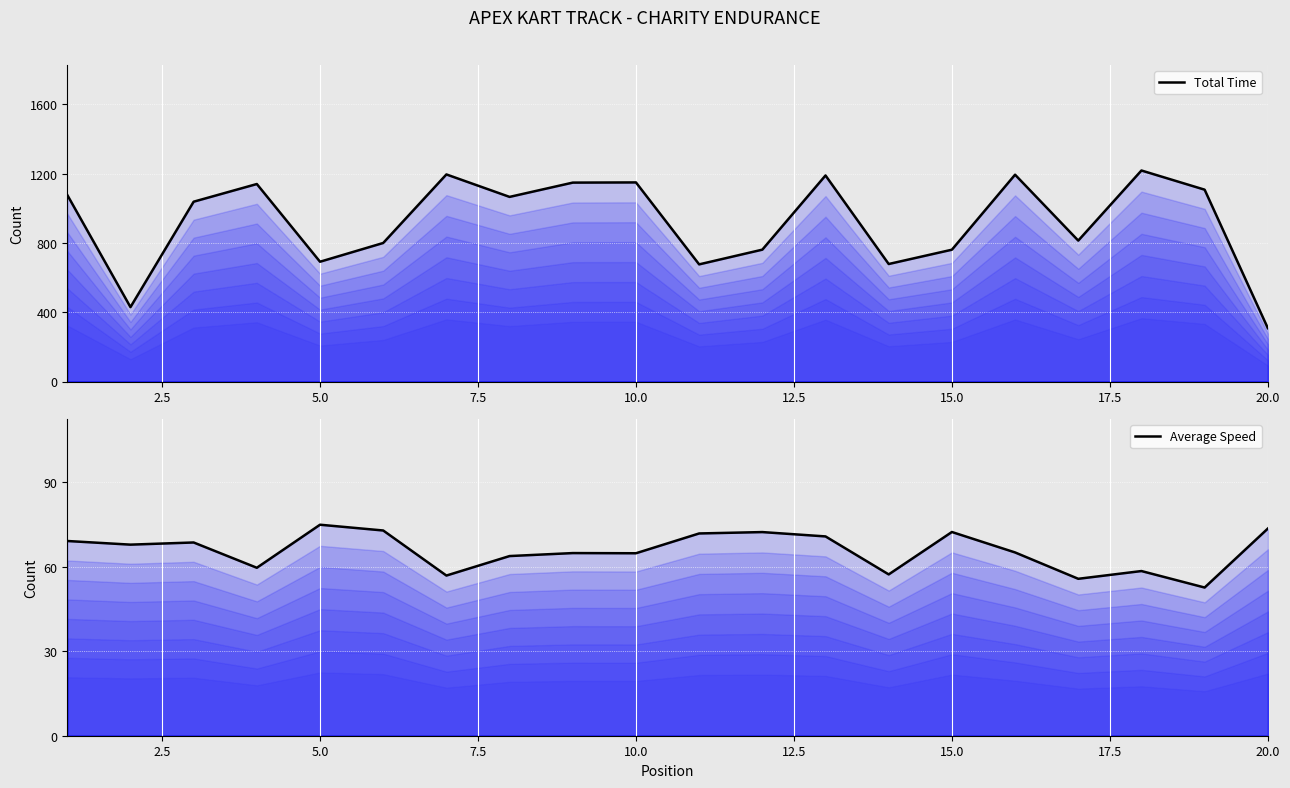

What is the average value of the Average Speed series?

65.7